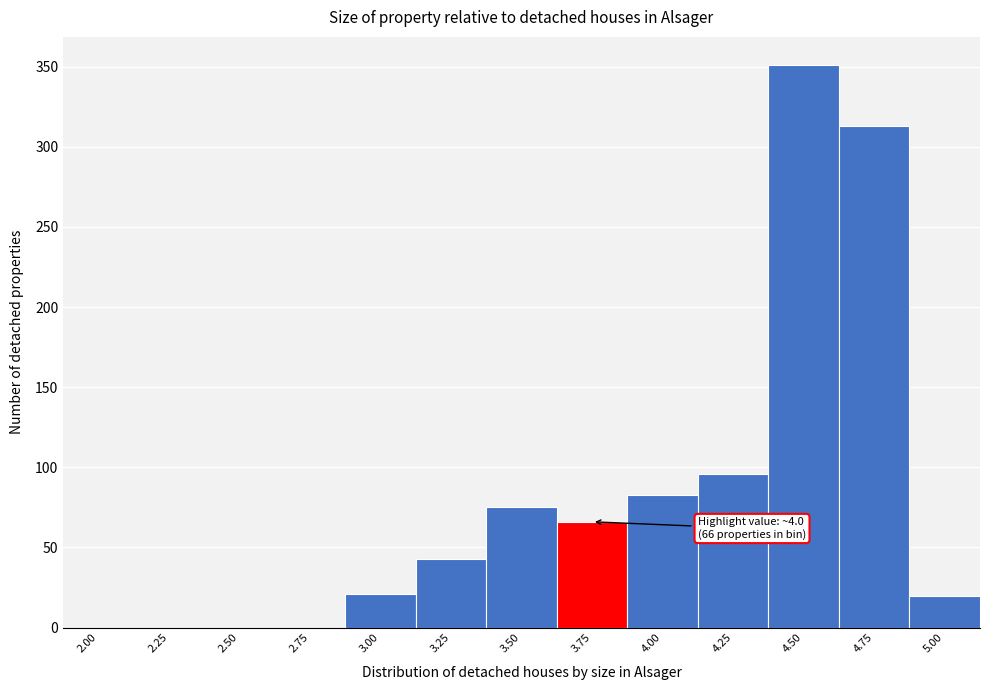

What is the sum of all values?

1068